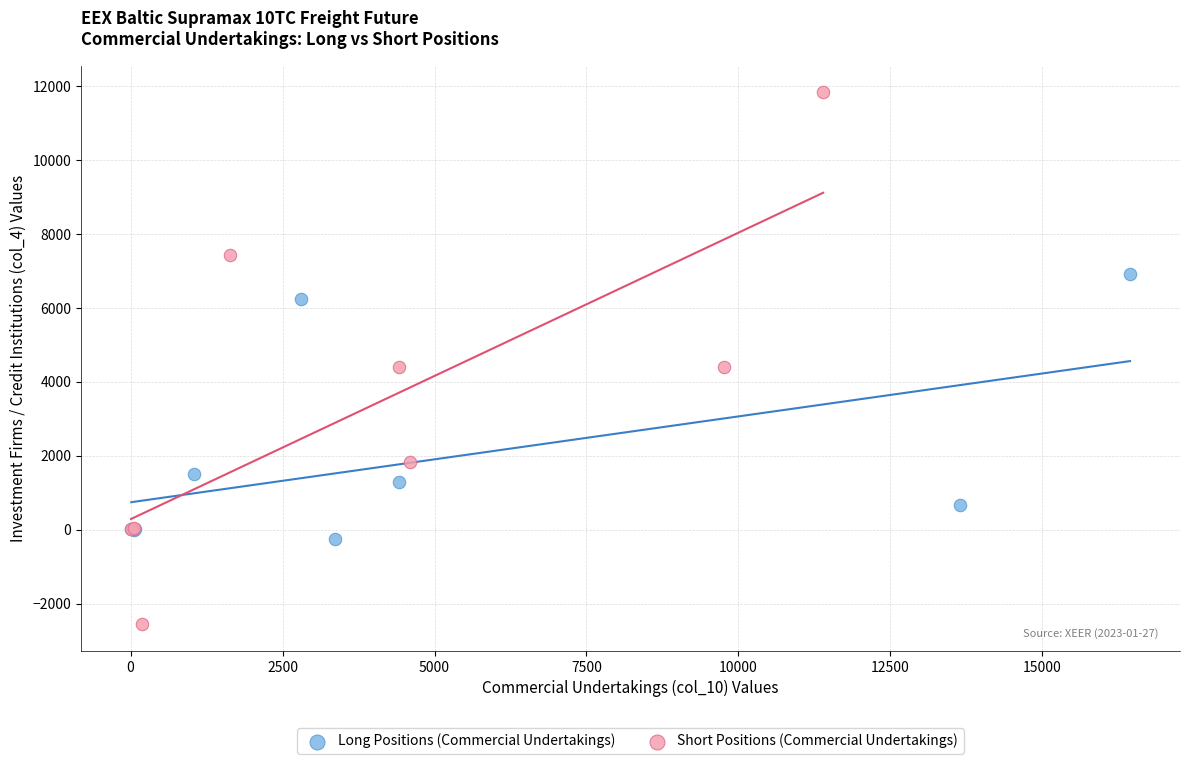

What are all the series names shown in the legend?

Long Positions (Commercial Undertakings), Short Positions (Commercial Undertakings)